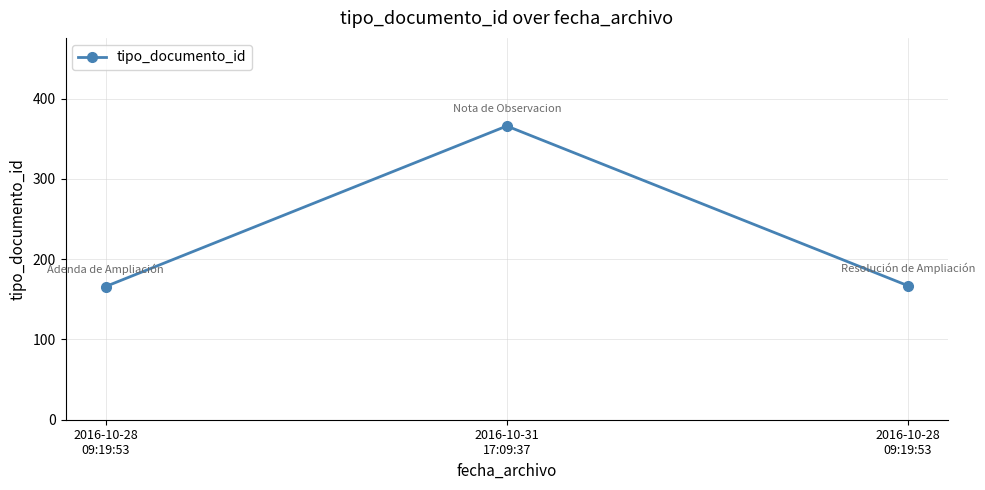

Rank the categories by value from highest to lowest.

2016-10-31
17:09:37, 2016-10-28
09:19:53, 2016-10-28
09:19:53